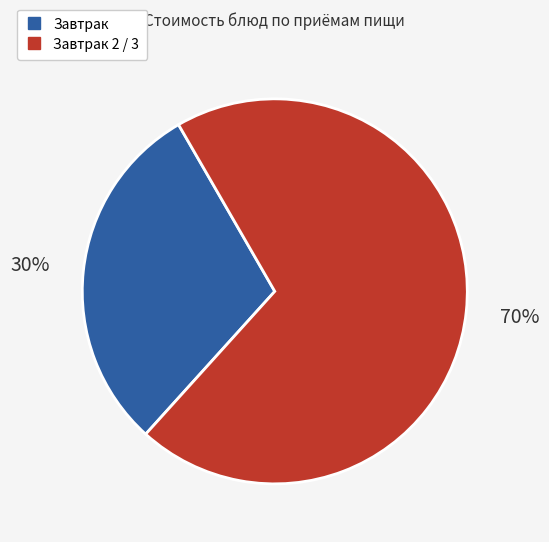

Does any single category account for the majority?

Yes